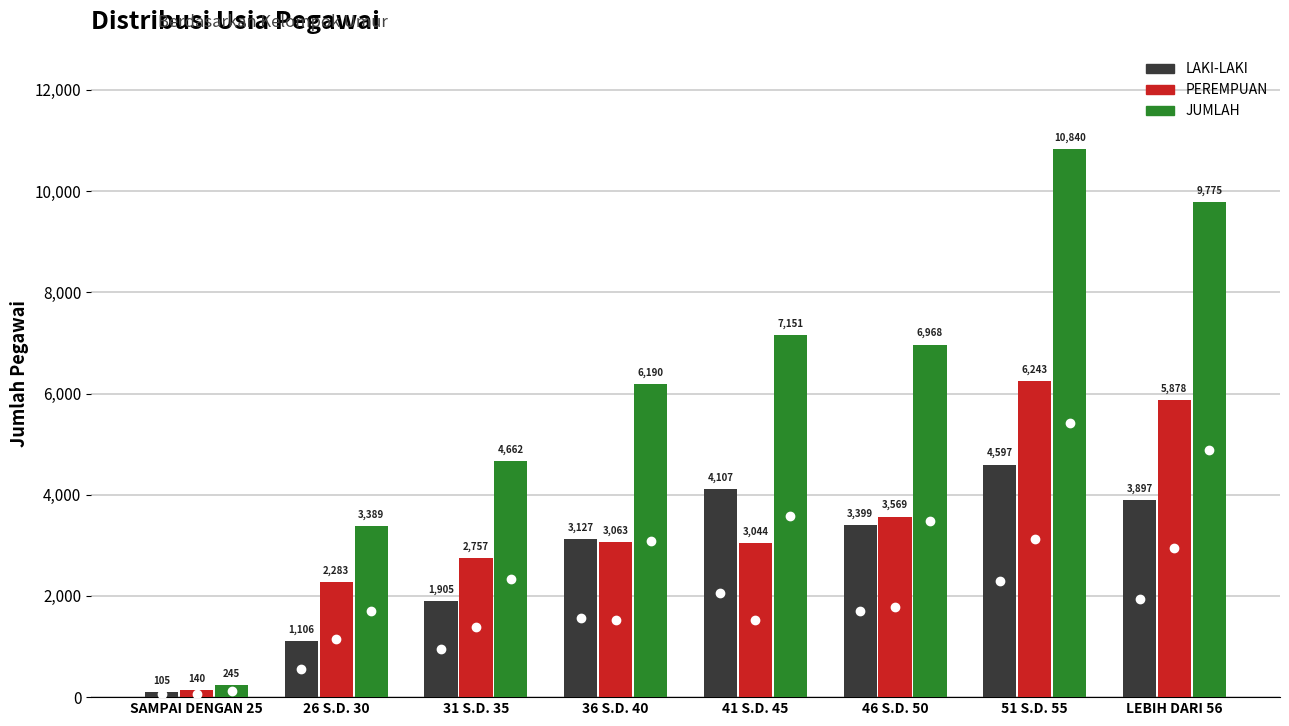

List the series in order of their overall mean, highest first.

JUMLAH, PEREMPUAN, LAKI-LAKI